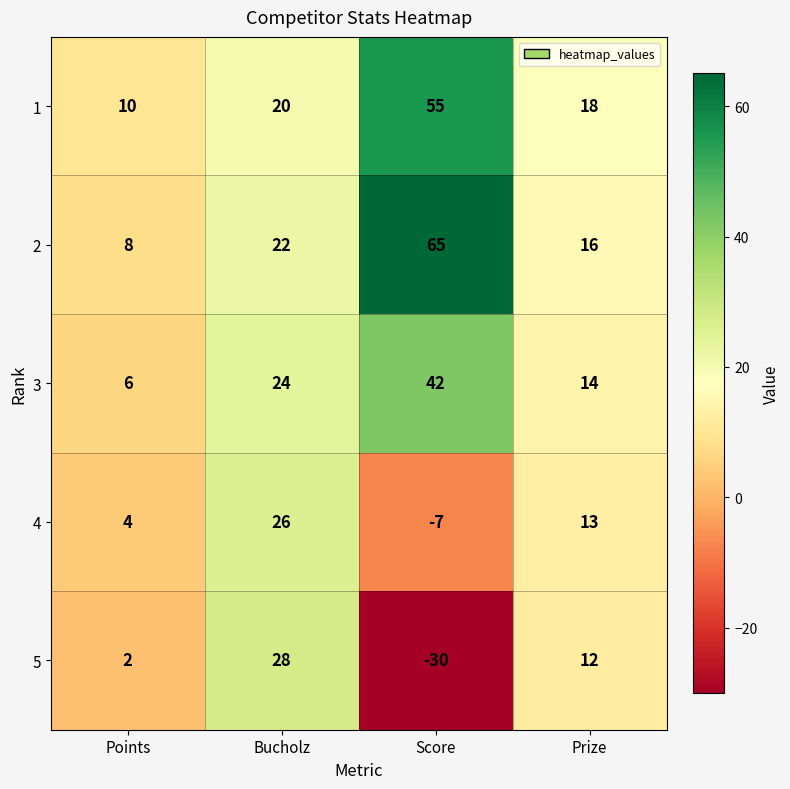

What is the total value across all series at Prize?

73